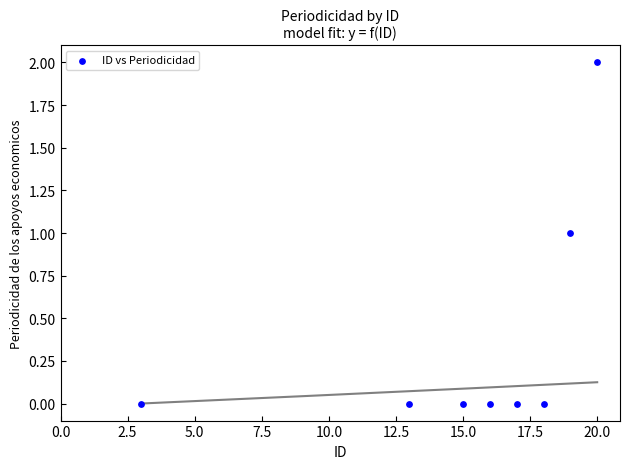

What is the range of X values (max minus min)?

17